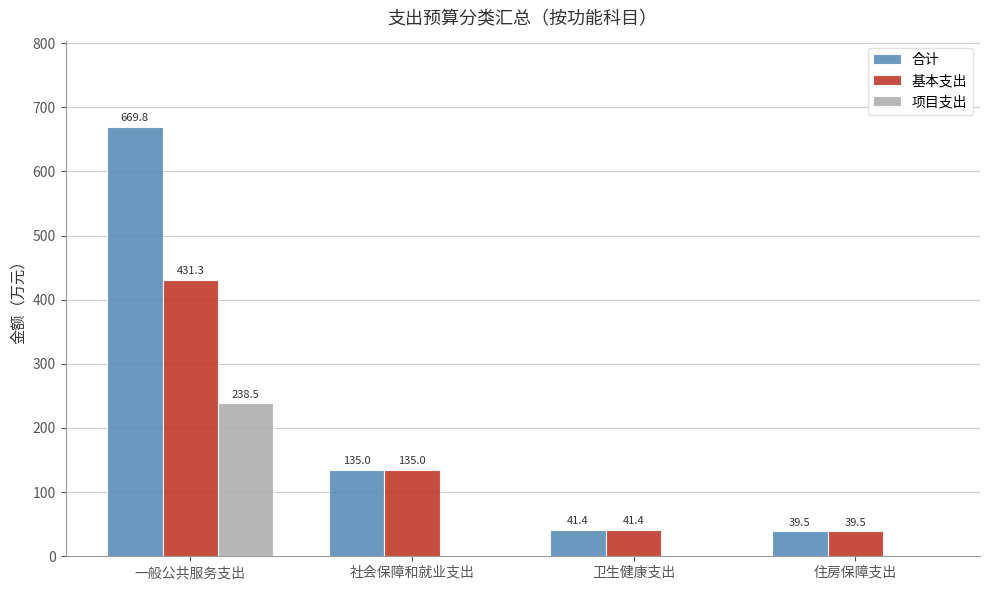

Which series changed the most between 一般公共服务支出 and 社会保障和就业支出?

合计